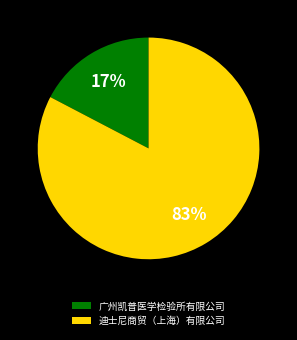

To the nearest percent, what is the combined percentage of 广州凯普医学检验所有限公司 and 迪士尼商贸（上海）有限公司?

100%